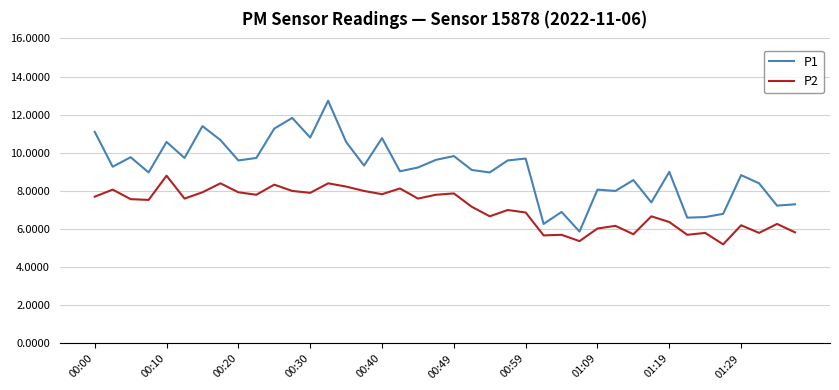

Which series has the largest total across all categories?

P1